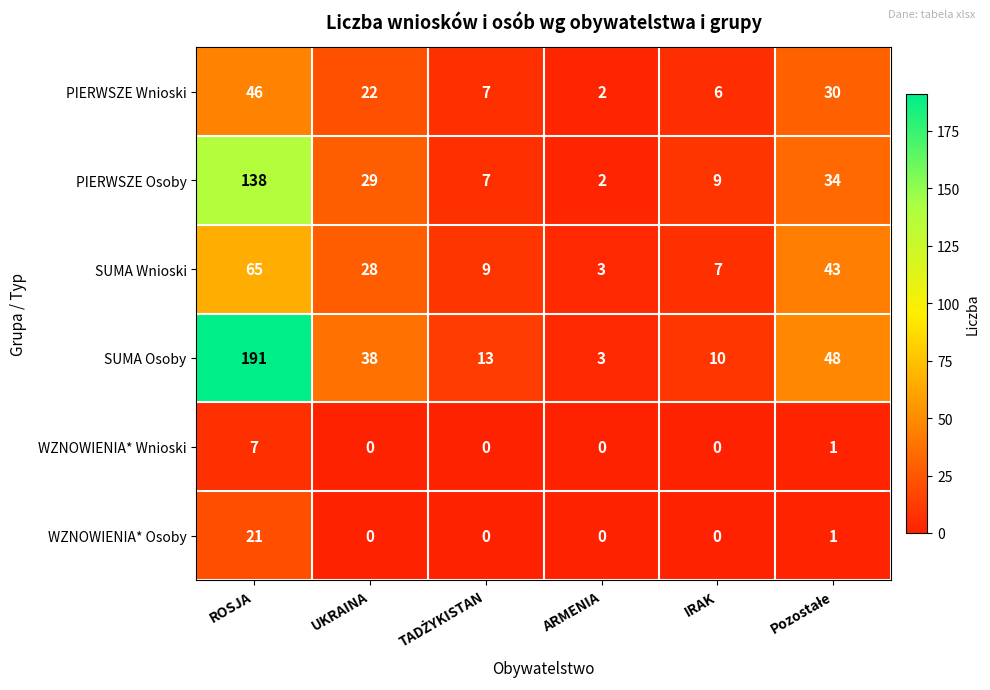

At which category is the sum across all series the highest?

ROSJA